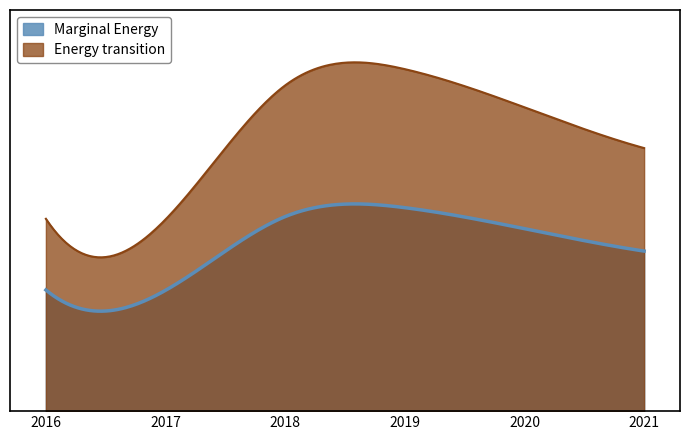

What is the difference between the maximum and minimum values?

9754338